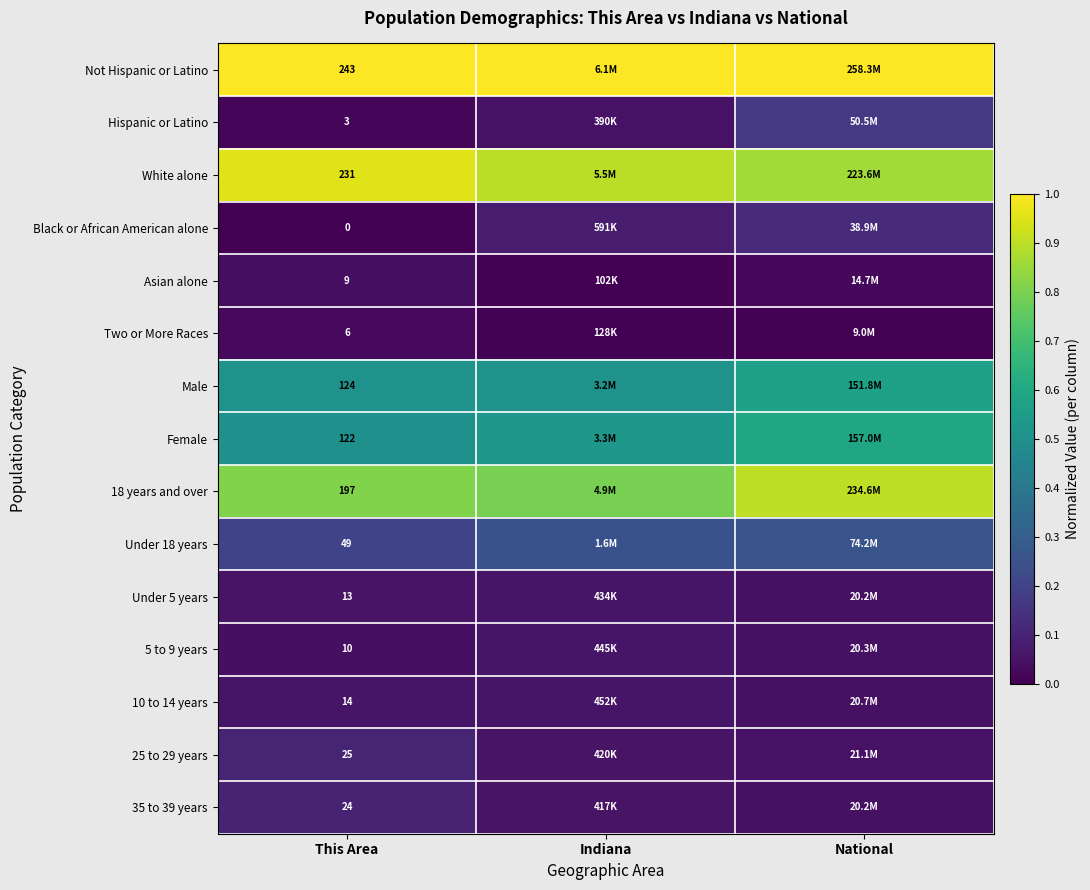

Which label corresponds to the smallest value in the chart?

This Area